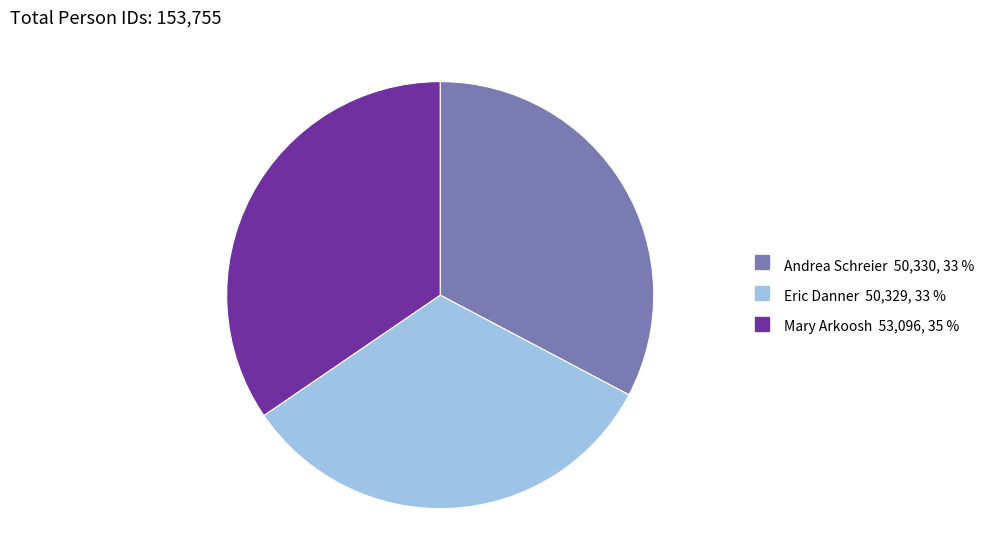

The Andrea Schreier slice represents 41% of the pie. True or false?

False